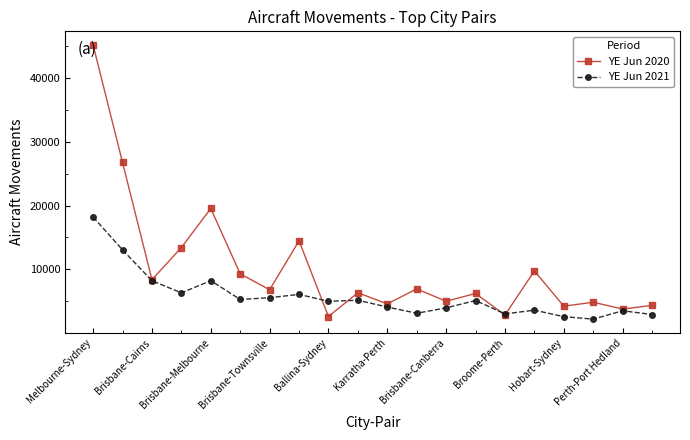

At how many categories does at least one series exceed 44979?

1